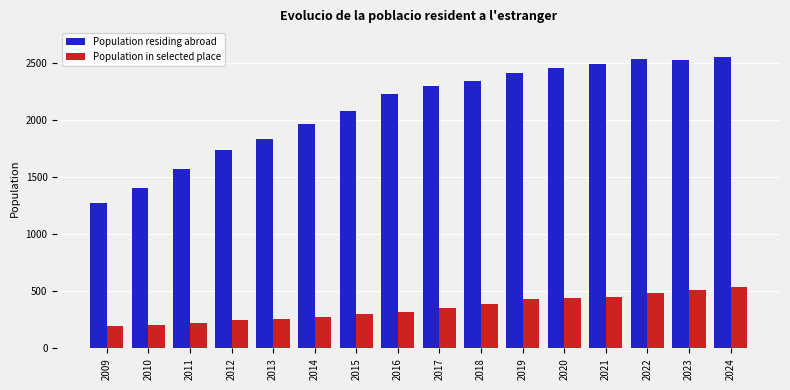

What is the difference between the Population in selected place values at 2023 and 2016?

193